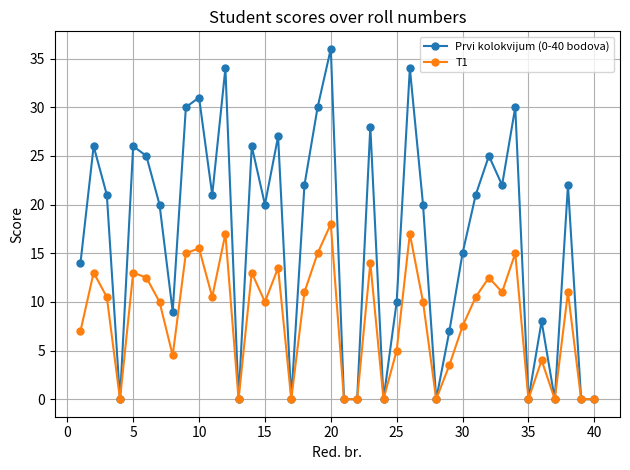

Which series has the largest total across all categories?

Prvi kolokvijum (0-40 bodova)